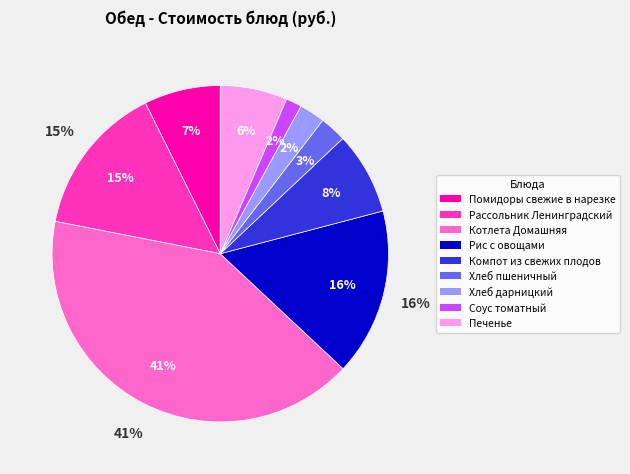

To the nearest percent, what percentage of the pie is Хлеб дарницкий?

2%